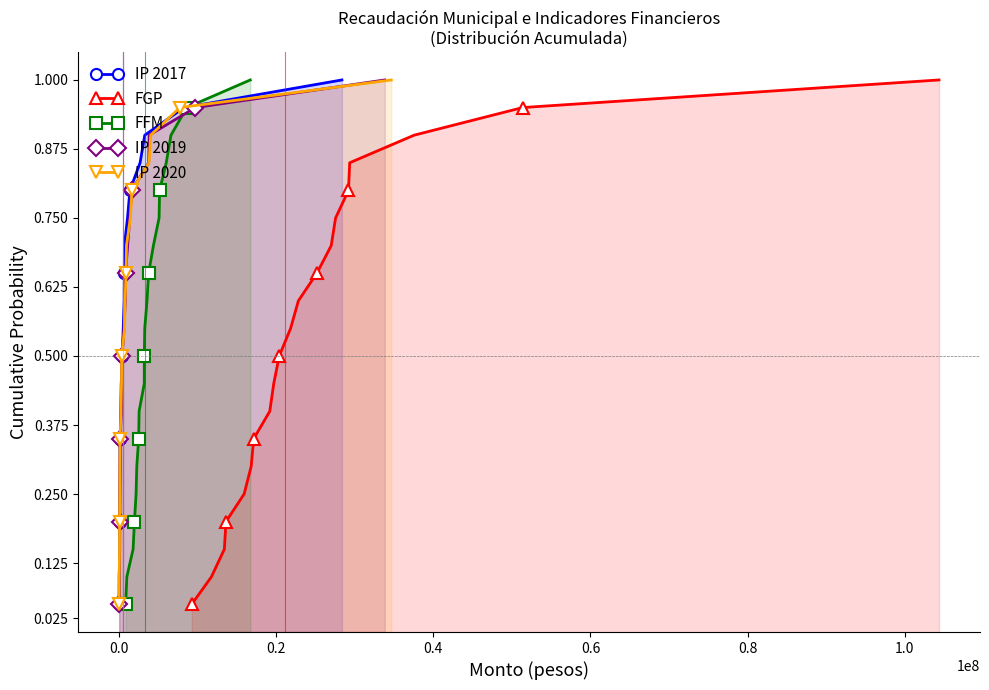

True or false: FGP has more than 0 points higher than both neighbors.

False